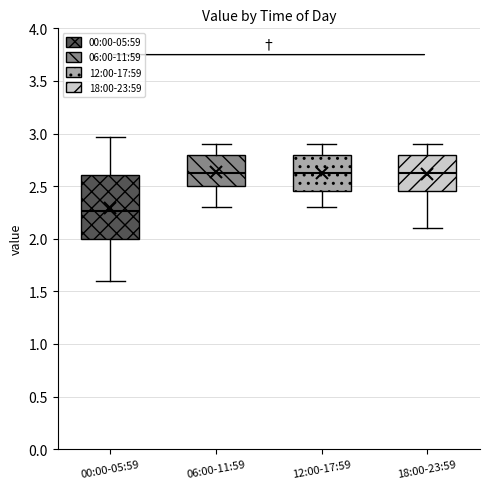

Where does the upper whisker of the box for 12:00-17:59 end on the y-axis? The values are not printed on the chart, so give them approximately, as read against the axis.

2.90